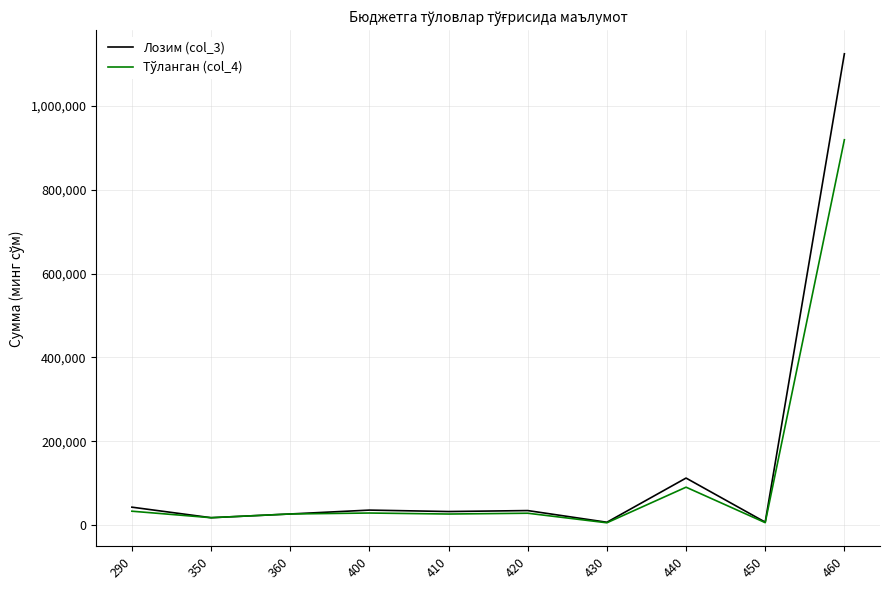

What is the maximum value for Лозим (col_3)?

1124024.3